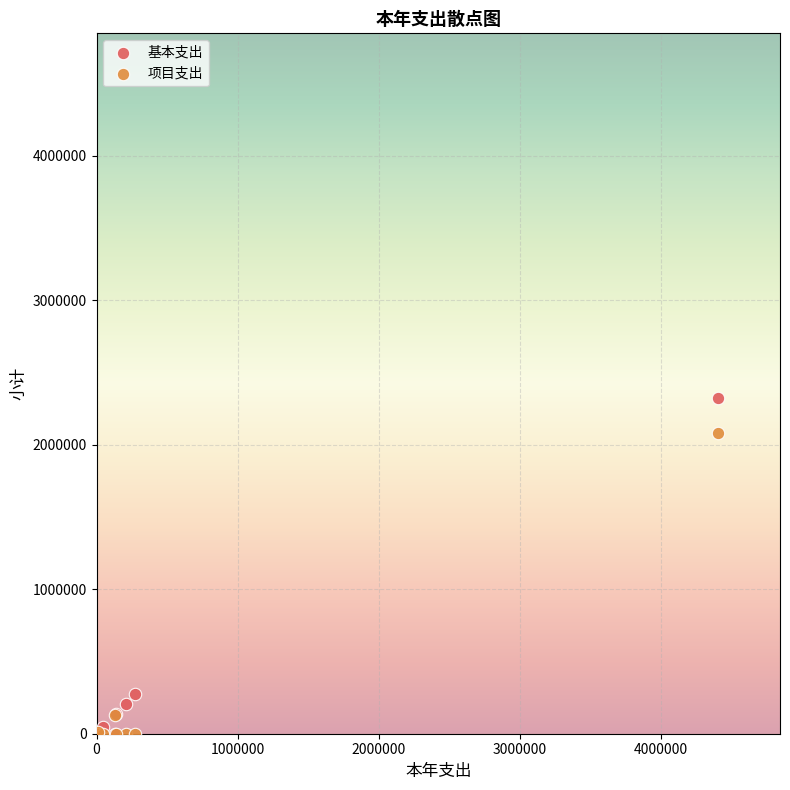

Which series has the widest spread of Y values?

基本支出